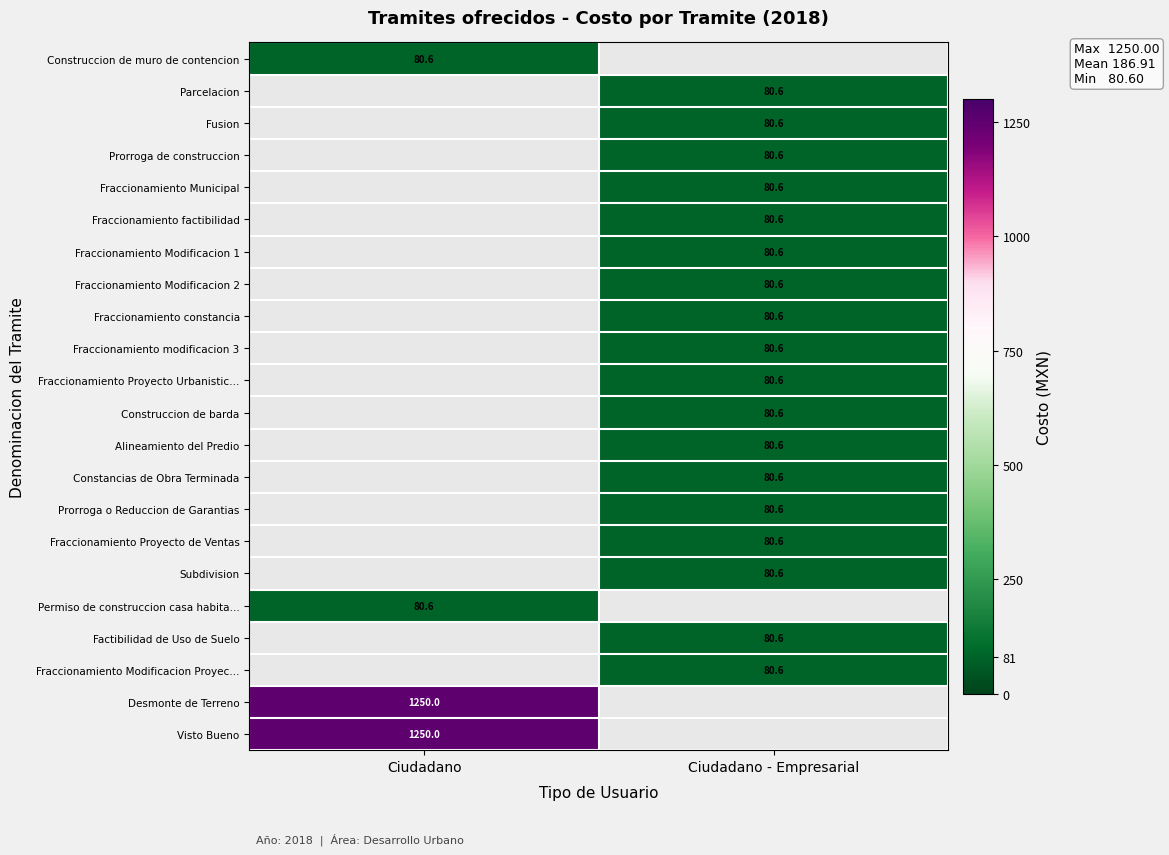

The value of Constancias de Obra Terminada at Ciudadano - Empresarial is 80.6. True or false?

True